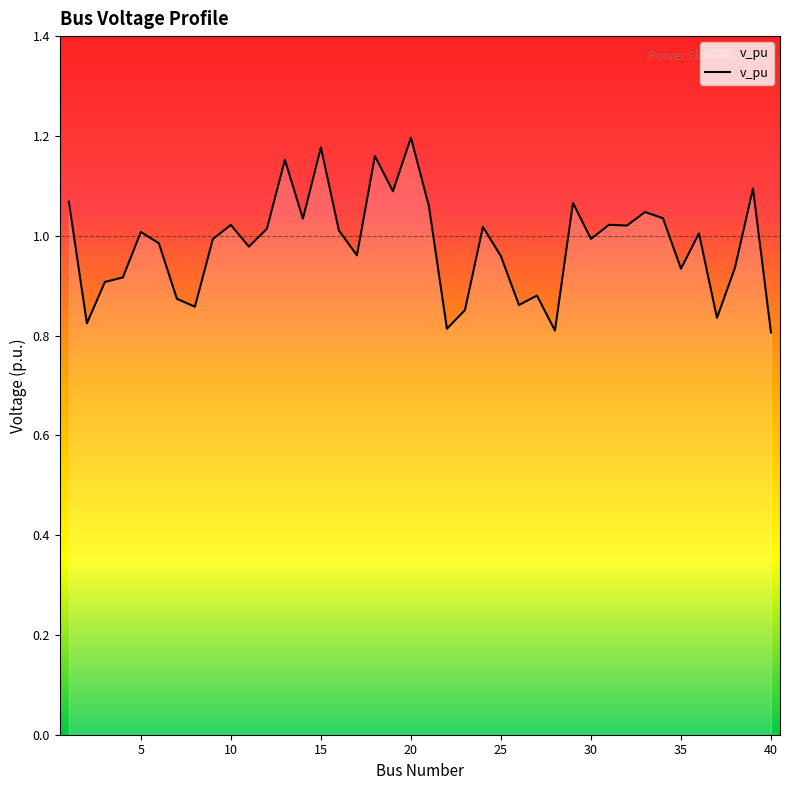

What is the difference between the maximum and minimum values?

0.4